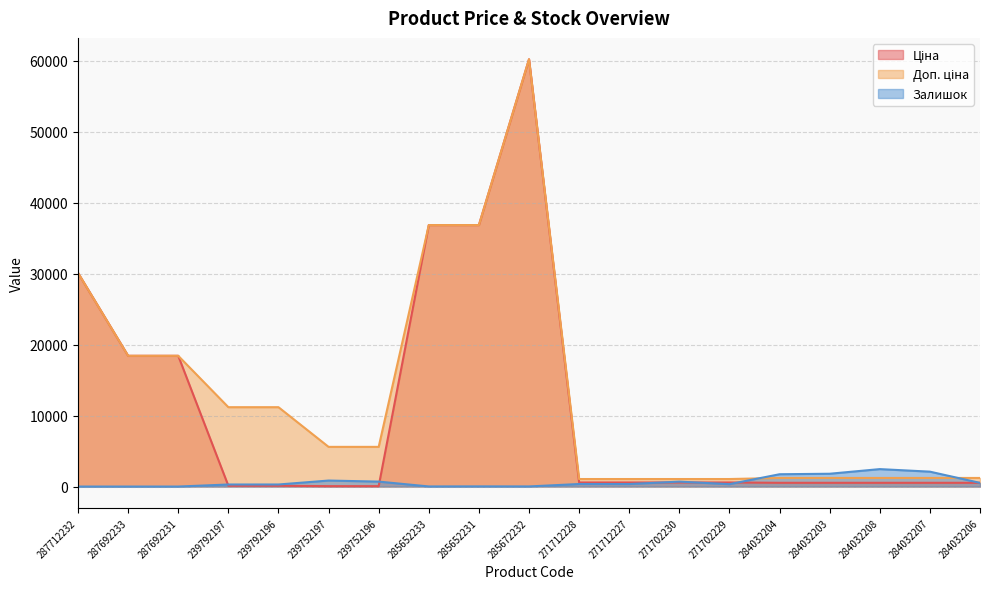

True or false: Ціна has a value of 48486.9 at 287712232.

False